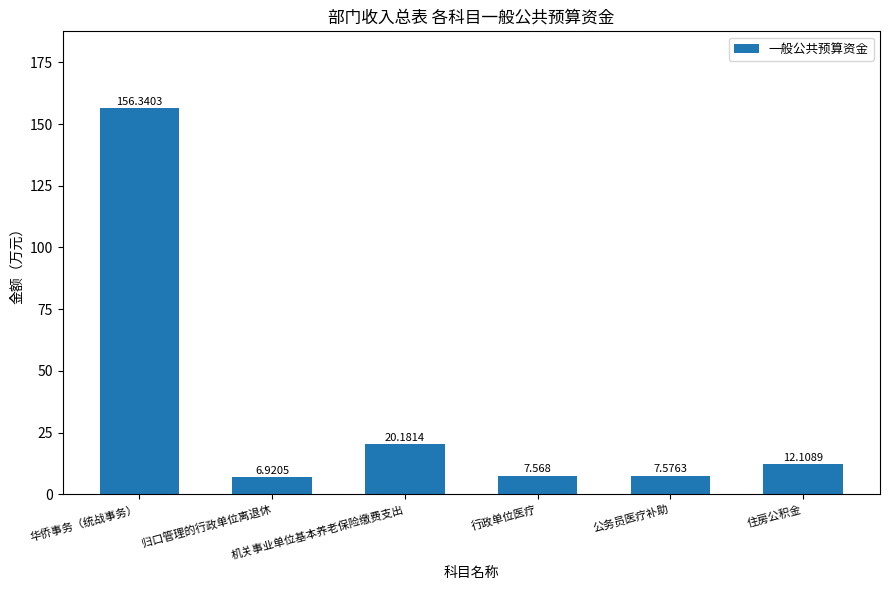

Reading right to left, what are all the values shown in this chart?

住房公积金=12.1	公务员医疗补助=7.6	行政单位医疗=7.6	机关事业单位基本养老保险缴费支出=20.2	归口管理的行政单位离退休=6.9	华侨事务（统战事务）=156.3